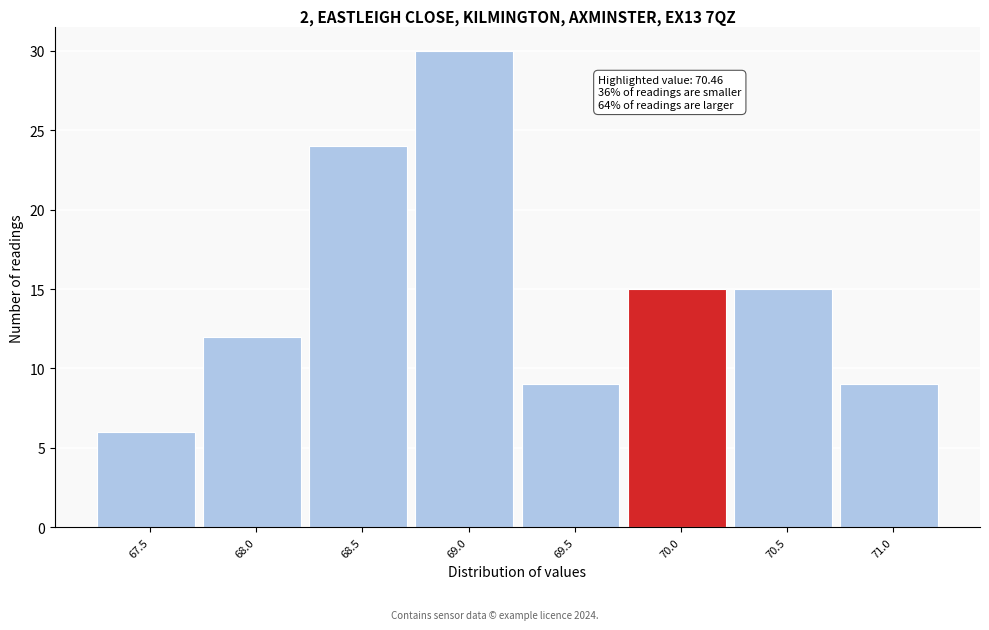

Reading left to right, what are all the values shown in this chart?

67.5=6	68.0=12	68.5=24	69.0=30	69.5=9	70.0=15	70.5=15	71.0=9